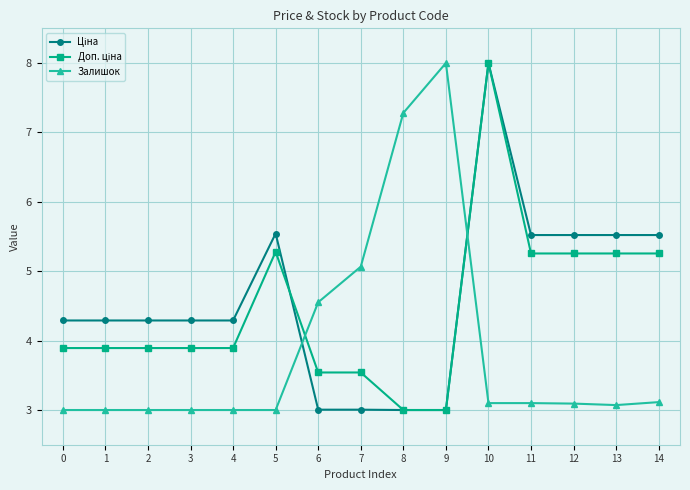

How many lines are shown in the chart?

3